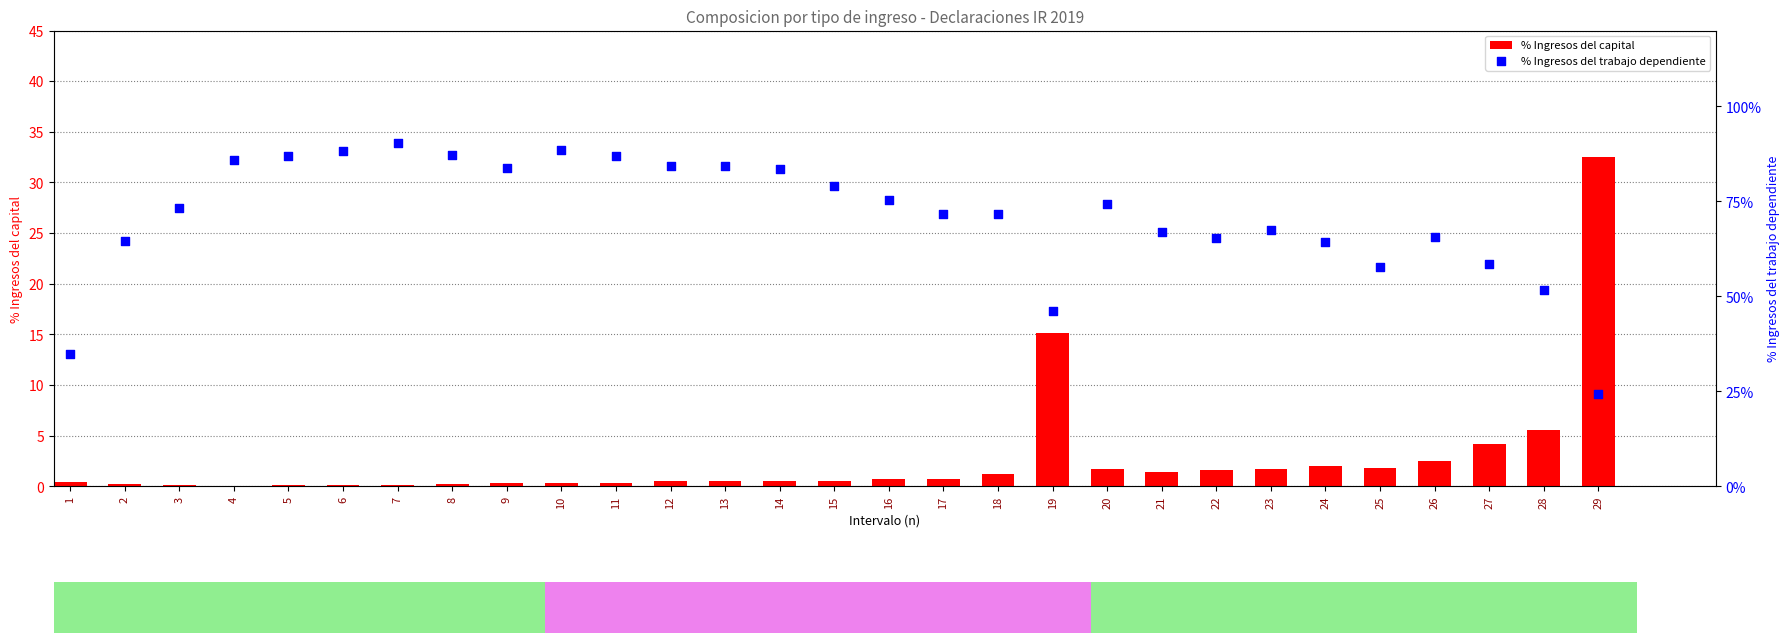

Which series contains the lowest Y value?

% Ingresos del capital